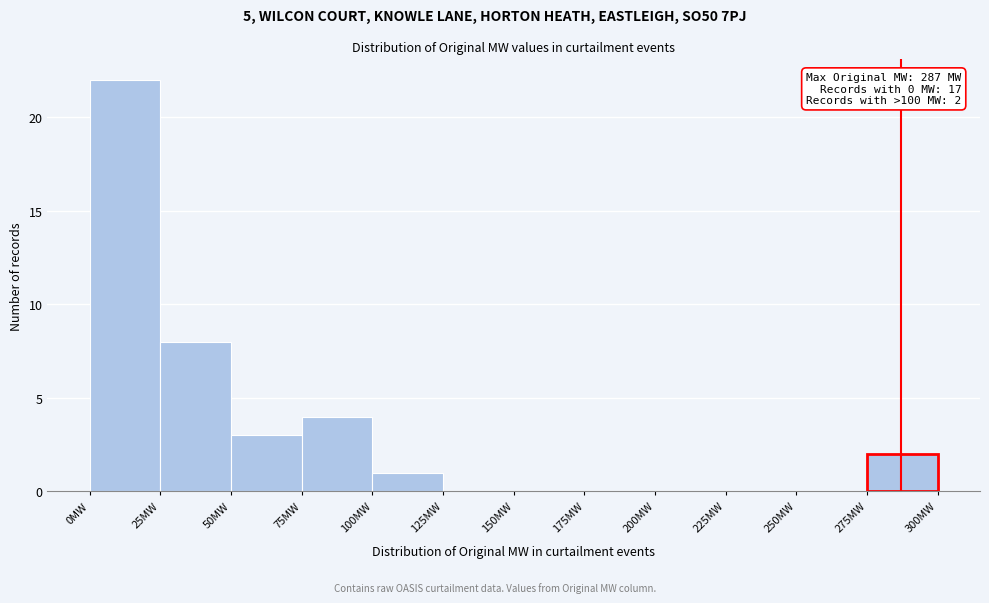

Which range on the x-axis has the tallest bar?

0 to 25